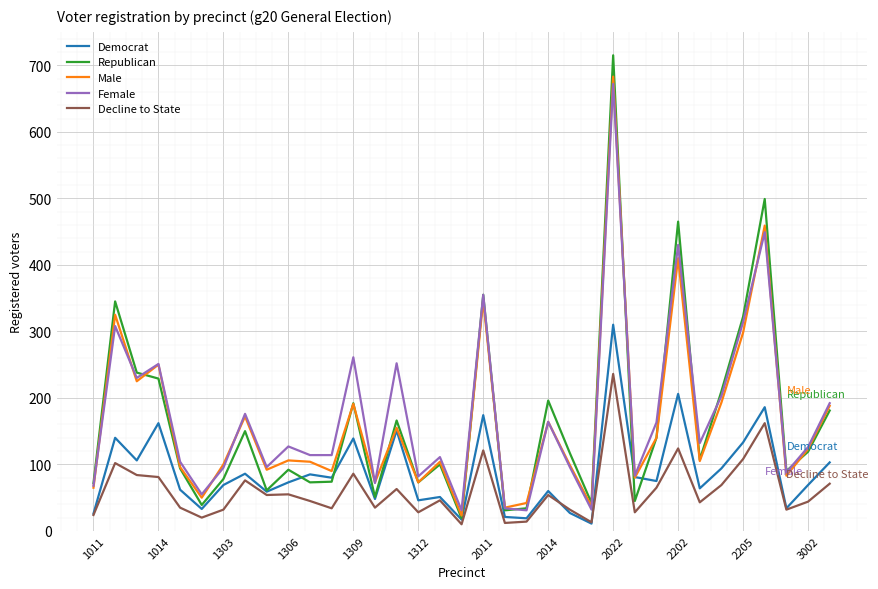

What is the maximum value shown in the chart?

715